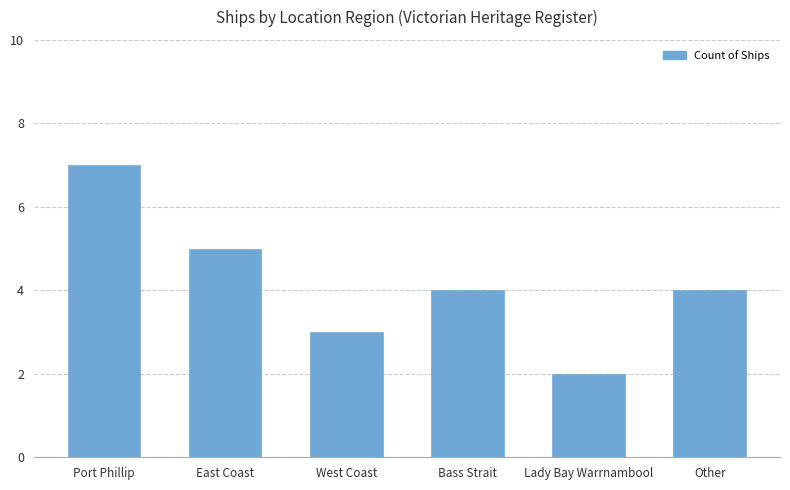

What is the label of the 1st bar from the right?

Other